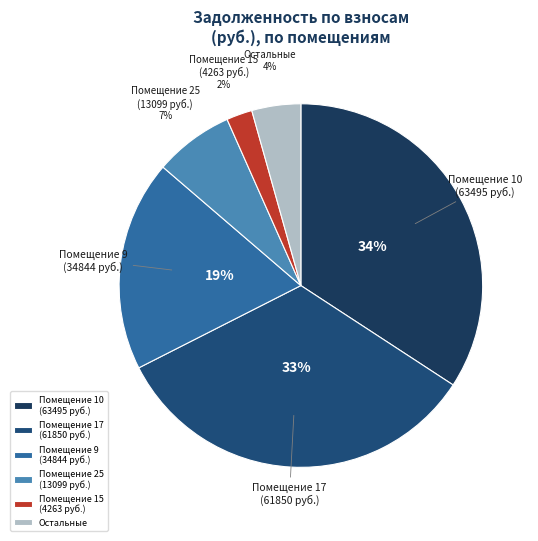

How many slices are in this pie chart?

6